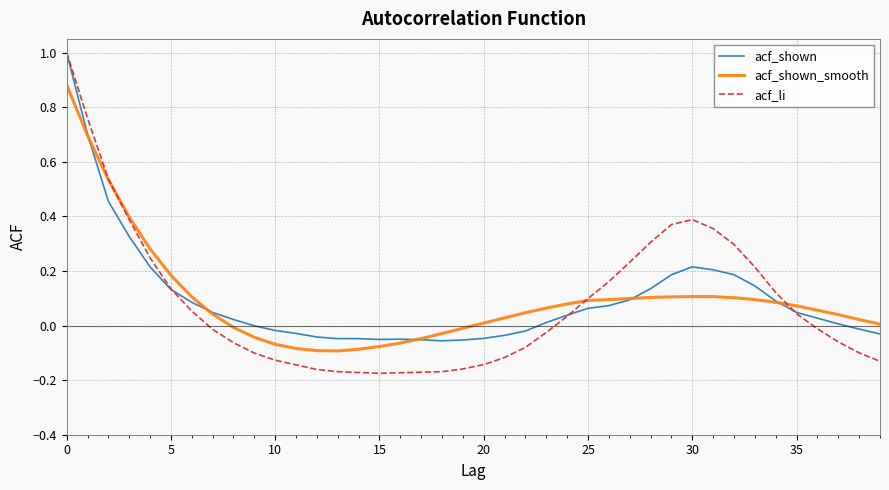

True or false: acf_li and acf_shown intersect in this chart.

True